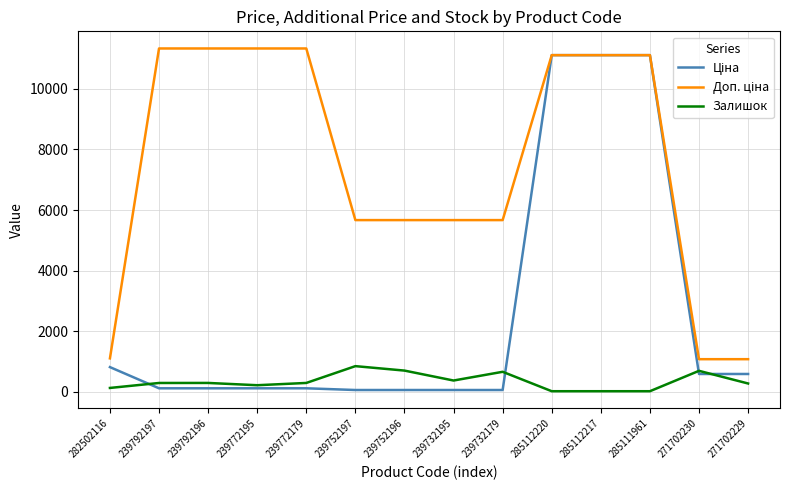

The Залишок series shows 290.0 at 239792196. True or false?

True